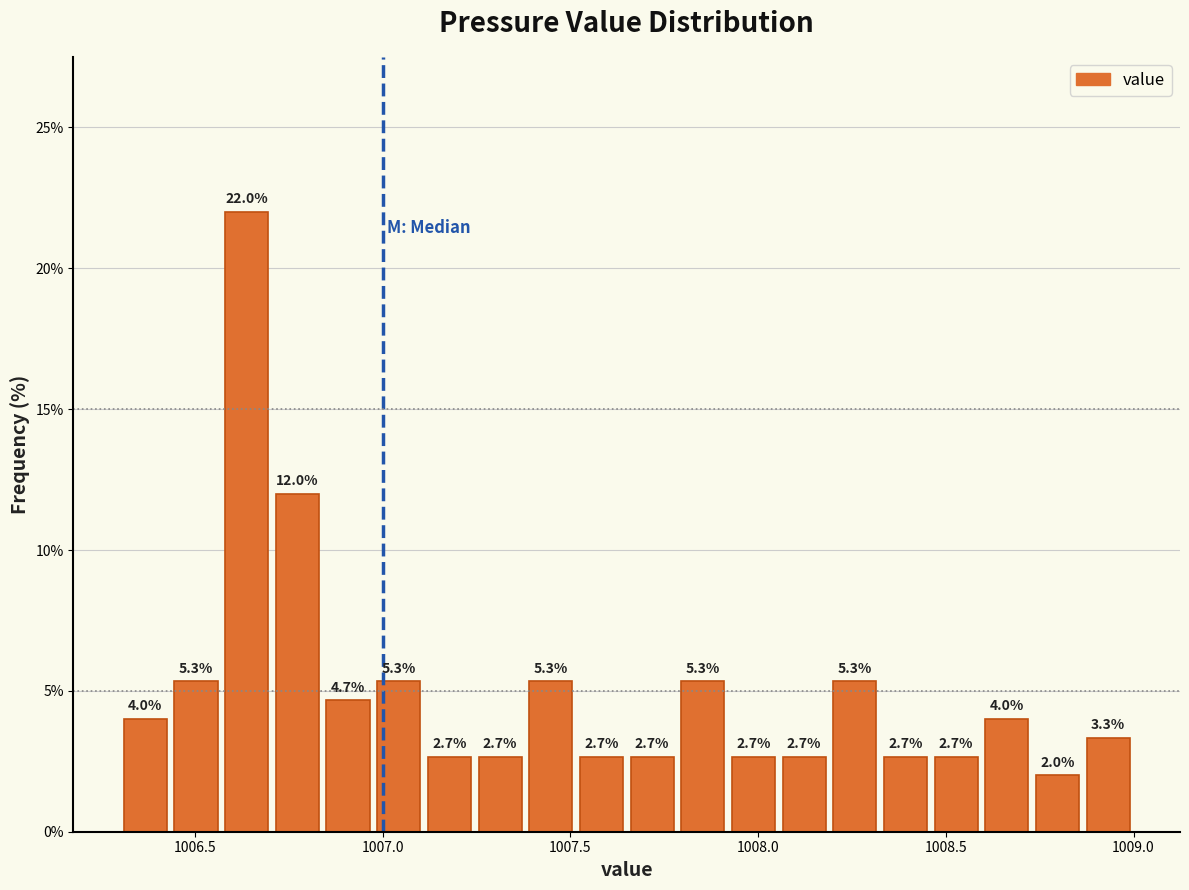

Read against the x-axis, roughly where is the centre of the tallest bar?

1006.65